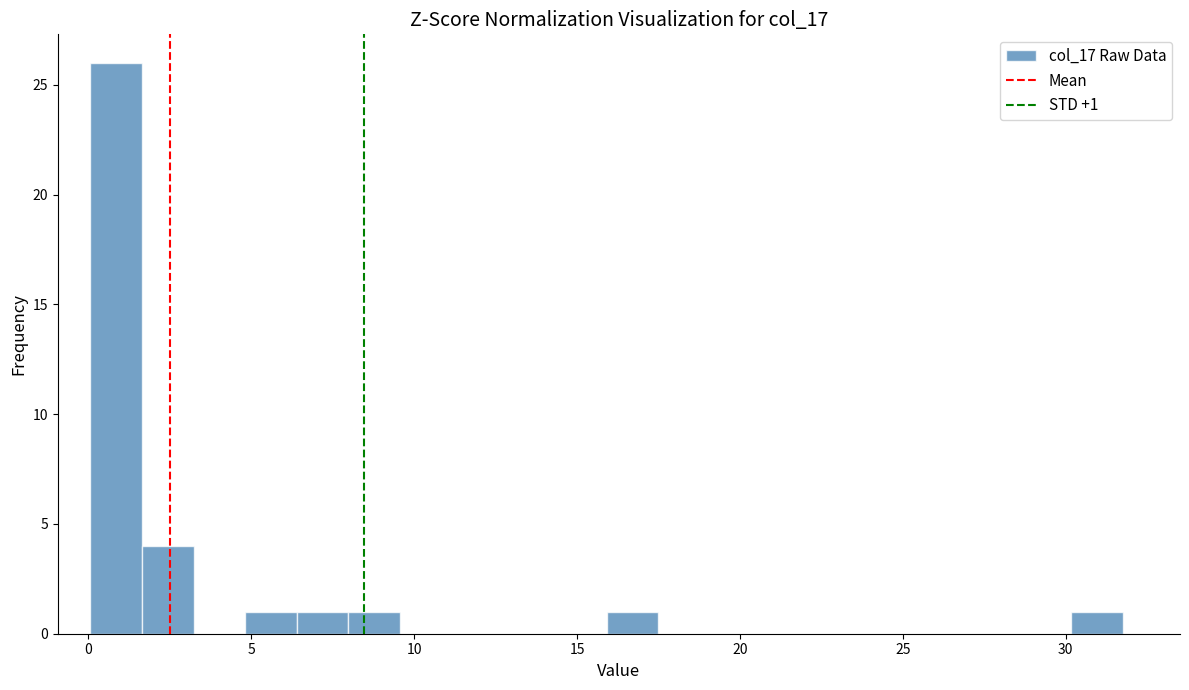

Around what value on the x-axis is the tallest bar? Give the approximate position of its centre, as read against the axis.

1.0